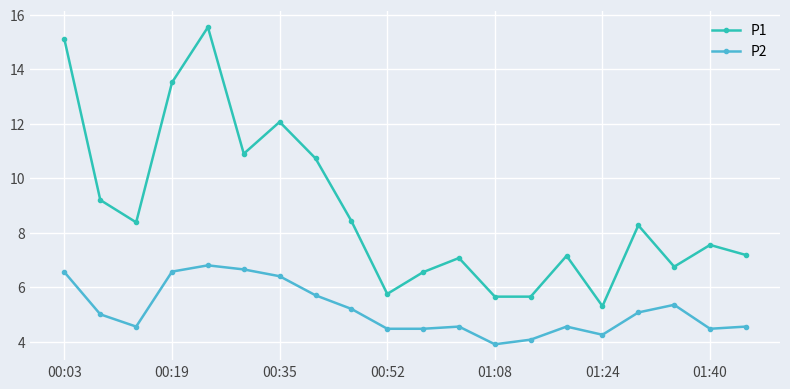

List the series in order of their peak value, highest first.

P1, P2